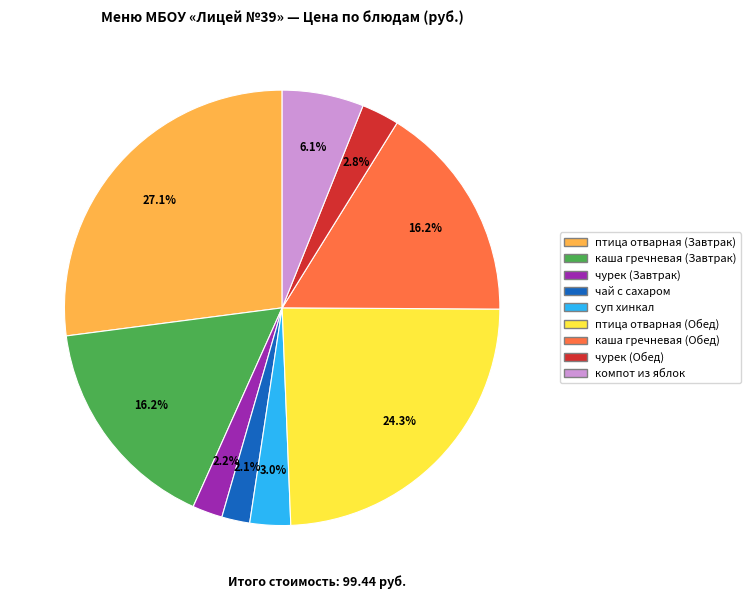

The каша гречневая (Завтрак) slice represents 28% of the pie. True or false?

False